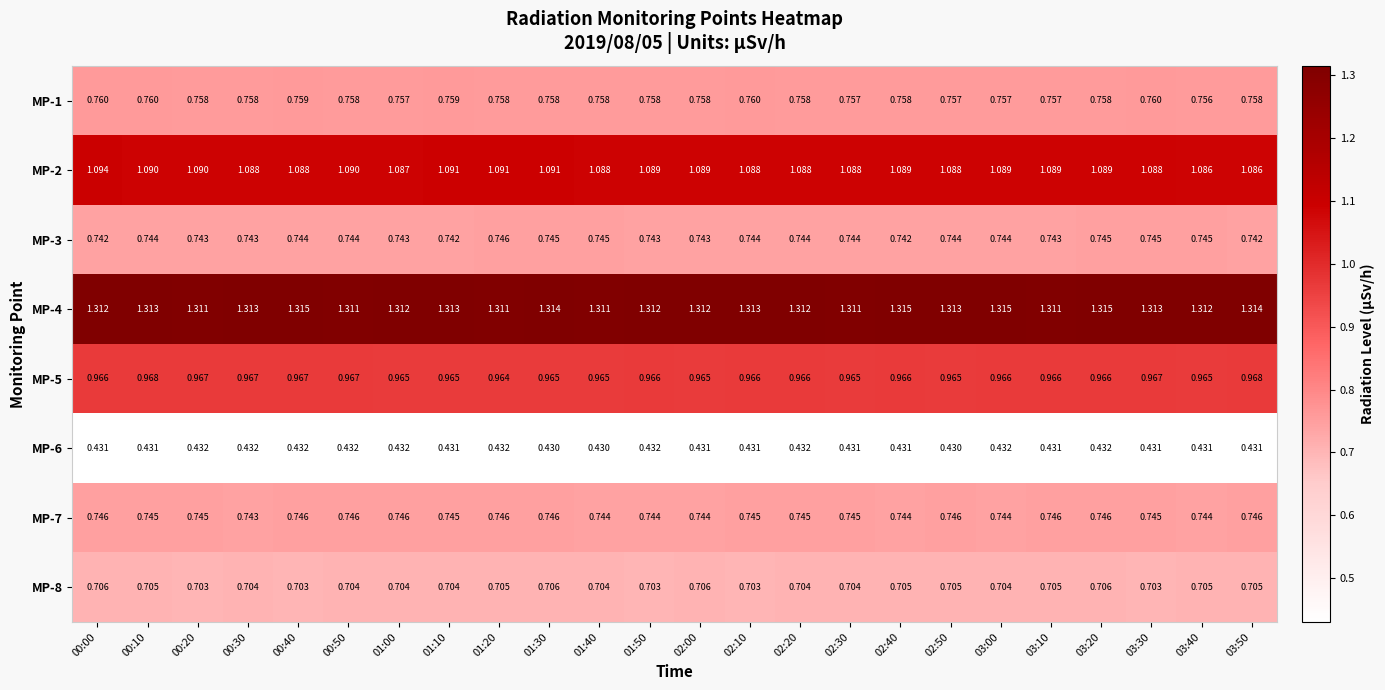

Is the value of MP-8 at 02:50 greater than the value of MP-2 at 01:30?

No